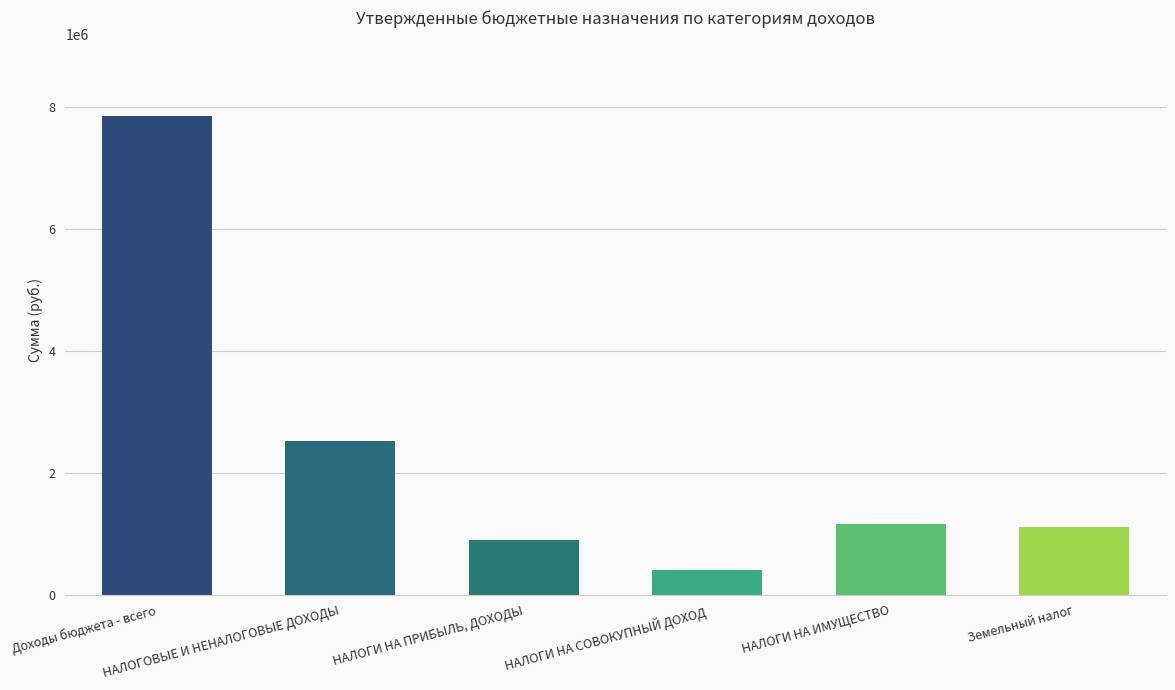

Reading left to right, what are all the values shown in this chart?

Доходы бюджета - всего=7852400	НАЛОГОВЫЕ И НЕНАЛОГОВЫЕ ДОХОДЫ=2523500	НАЛОГИ НА ПРИБЫЛЬ, ДОХОДЫ=895600	НАЛОГИ НА СОВОКУПНЫЙ ДОХОД=409700	НАЛОГИ НА ИМУЩЕСТВО=1156300	Земельный налог=1110300